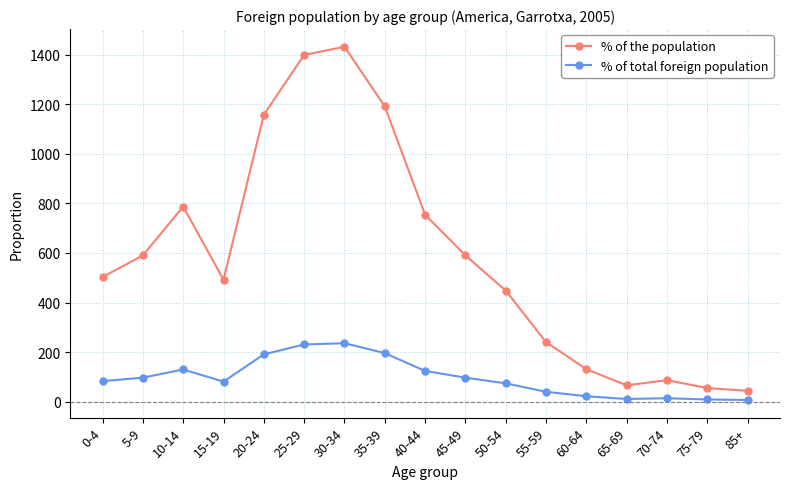

At 65-69, list the series in order from smallest to largest.

% of total foreign population, % of the population